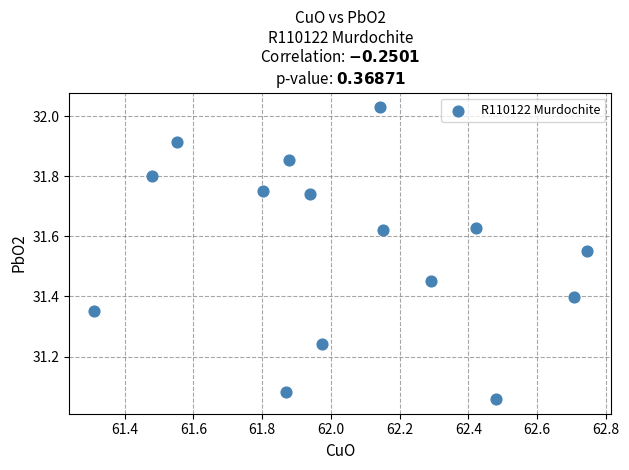

What is the range of X values (max minus min)?

1.4